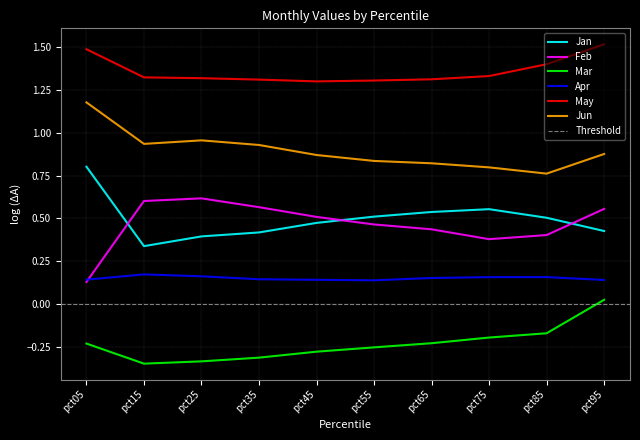

Which category has the lowest value in the Mar series?

pct15